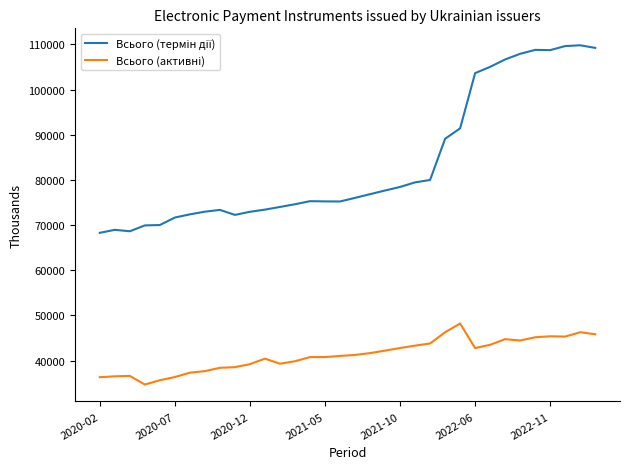

What is the greatest value displayed?

109795.7